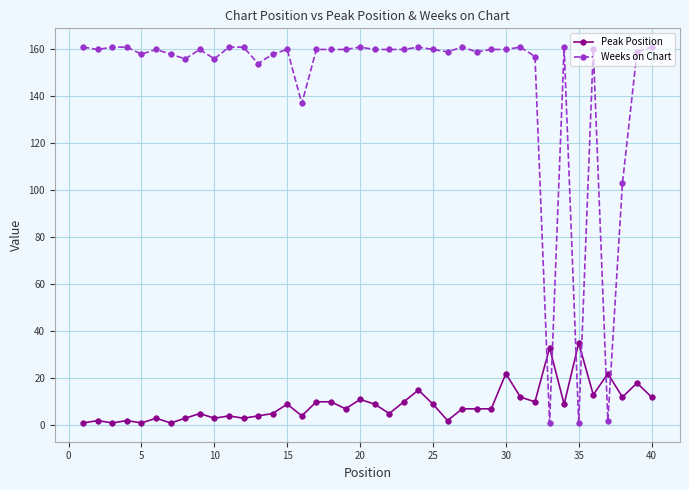

How many times do Weeks on Chart and Peak Position cross each other?

6